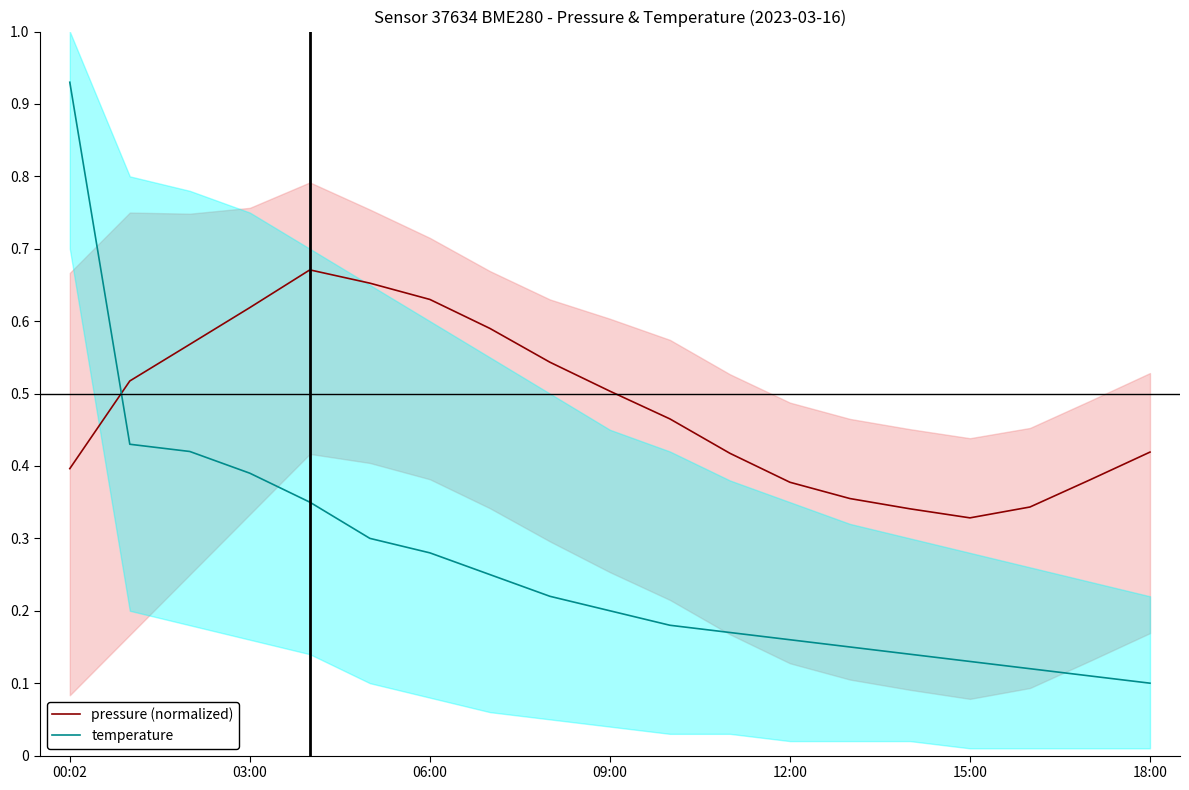

In pressure (normalized), how many points are higher than both neighbors (excluding endpoints)?

1